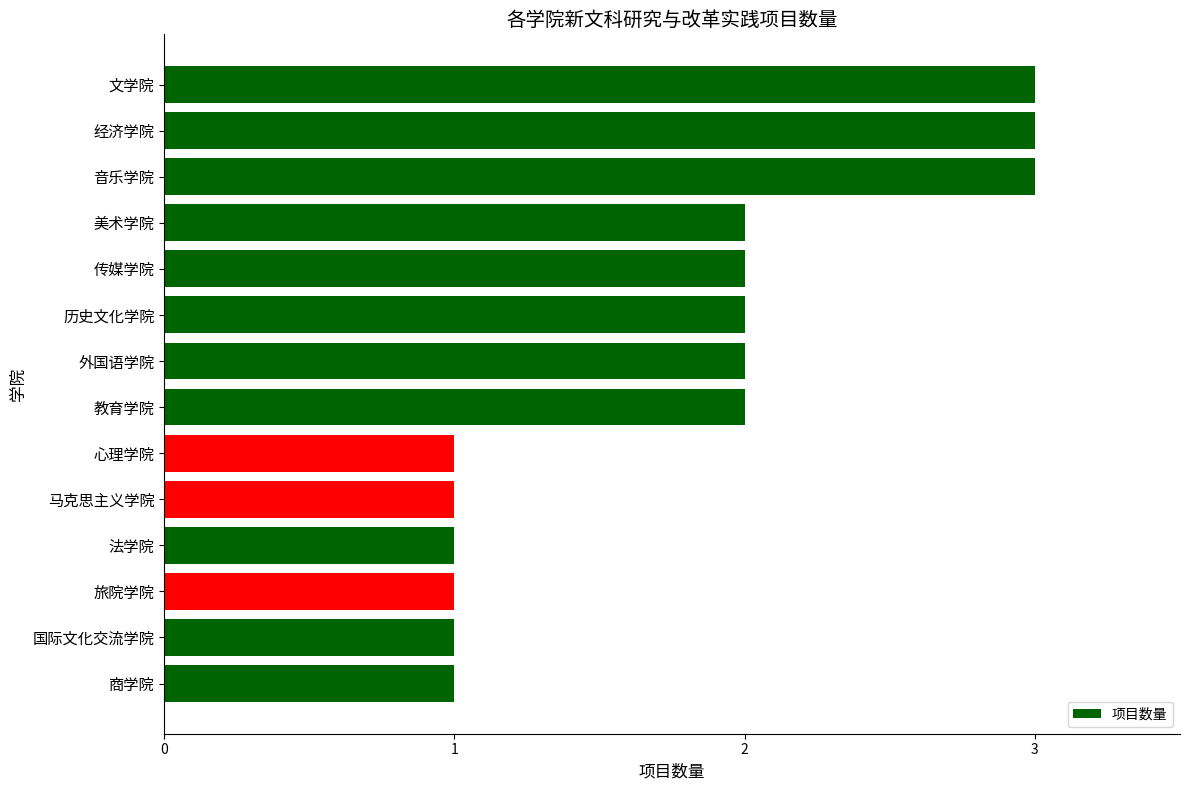

The value at 文学院 is 2. True or false?

False